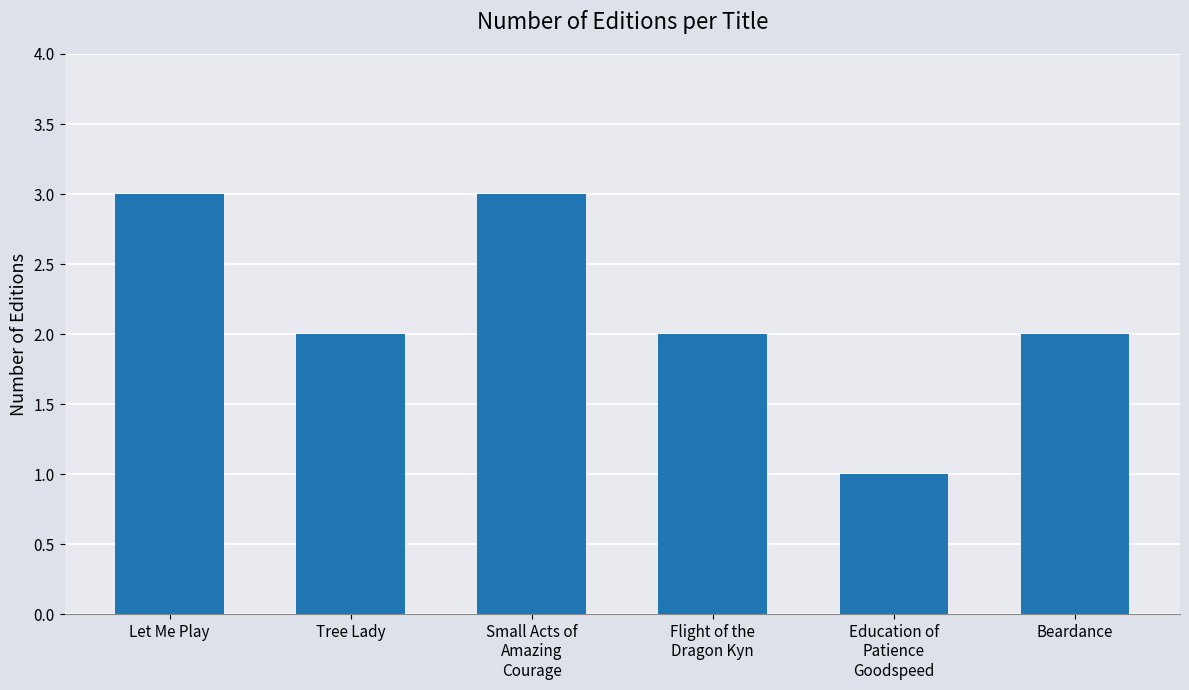

What is the label of the 5th bar from the left?

Education of
Patience
Goodspeed